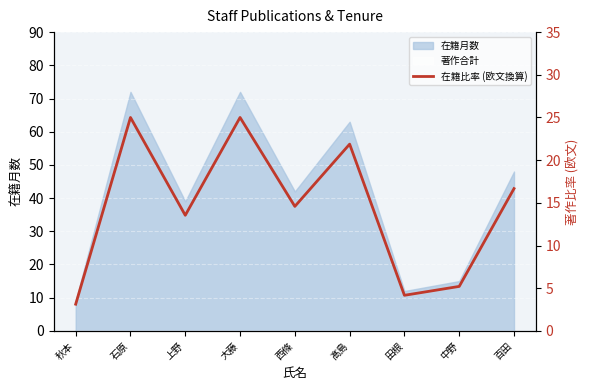

The chart shows a value of 34.3 at 髙島. True or false?

False